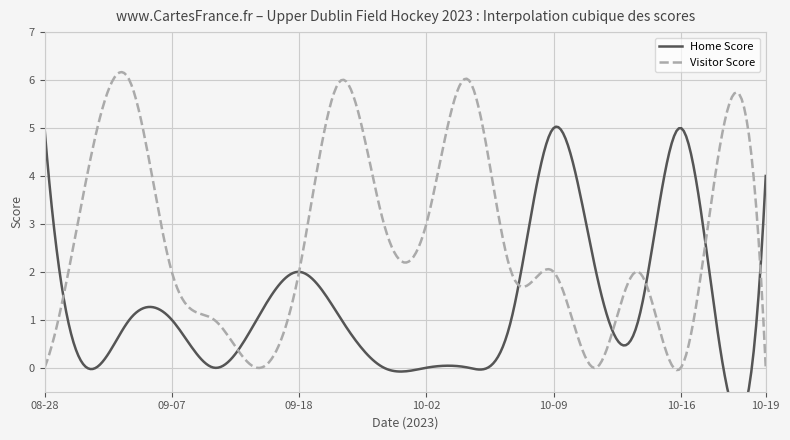

Reading right to left, transcribe all the data shown in this chart.

Home Score: 4	0	5	1	2	5	1	0	0	0	1	2	1	0	1	1	0	5
Visitor Score: 0	5	0	2	0	2	2	6	3	3	6	2	0	1	2	6	4	0